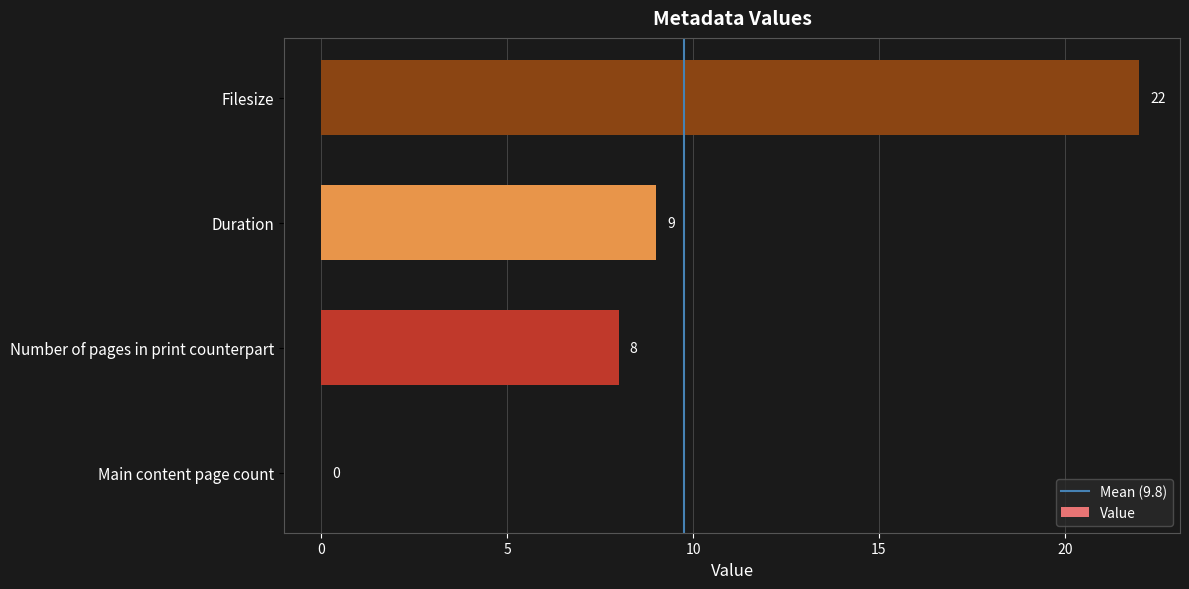

The value at Main content page count is 0. True or false?

True